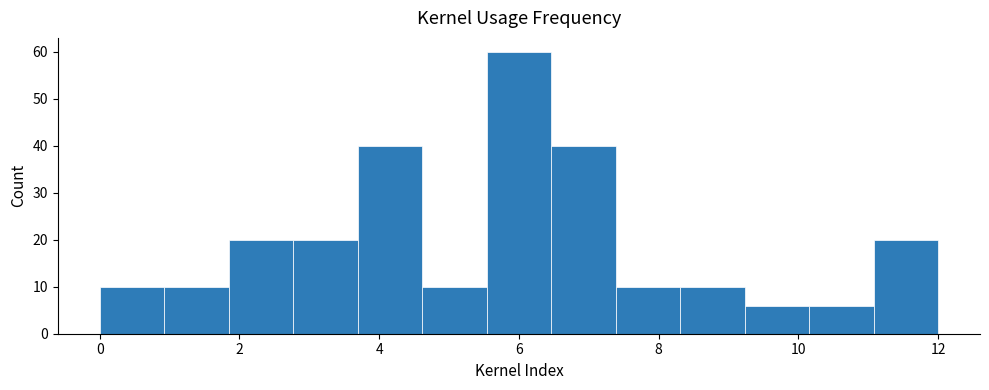

Reading left to right, transcribe this chart: for each bar, give the range it covers on the x-axis and its height. Neither the bar edges nor the heights are printed on the chart, so give them approximately, as read against the axes.

0.0 to 1.0: 10
1.0 to 1.8: 10
1.8 to 2.8: 20
2.8 to 3.6: 20
3.6 to 4.6: 40
4.6 to 5.6: 10
5.6 to 6.4: 60
6.4 to 7.4: 40
7.4 to 8.4: 10
8.4 to 9.2: 10
9.2 to 10.2: 6
10.2 to 11.0: 6
11.0 to 12.0: 20